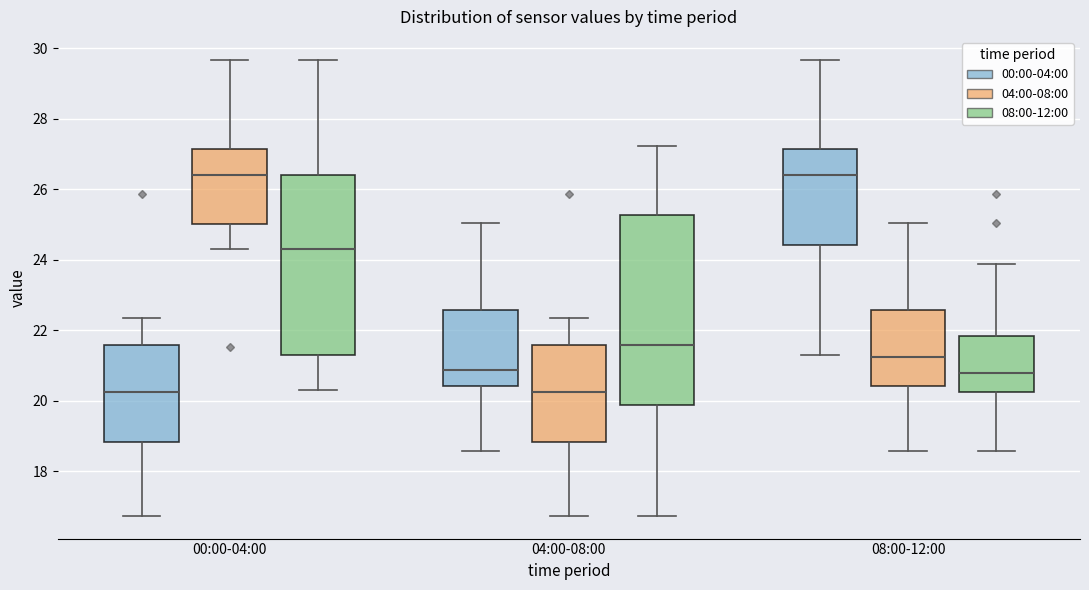

Reading left to right, read every box against the y-axis: the position of its median line, the range the box covers, and the ends of its whiskers. The values are not printed on the chart, so give them approximately, as read against the axis.

00:00-04:00 (00:00-04:00): median 20.2, box 18.8 to 21.6, whiskers 16.8 to 22.4
00:00-04:00 (04:00-08:00): median 26.4, box 25.0 to 27.2, whiskers 24.4 to 29.6
00:00-04:00 (08:00-12:00): median 24.4, box 21.4 to 26.4, whiskers 20.4 to 29.6
04:00-08:00 (00:00-04:00): median 20.8, box 20.4 to 22.6, whiskers 18.6 to 25.0
04:00-08:00 (04:00-08:00): median 20.2, box 18.8 to 21.6, whiskers 16.8 to 22.4
04:00-08:00 (08:00-12:00): median 21.6, box 19.8 to 25.2, whiskers 16.8 to 27.2
08:00-12:00 (00:00-04:00): median 26.4, box 24.4 to 27.2, whiskers 21.4 to 29.6
08:00-12:00 (04:00-08:00): median 21.2, box 20.4 to 22.6, whiskers 18.6 to 25.0
08:00-12:00 (08:00-12:00): median 20.8, box 20.2 to 21.8, whiskers 18.6 to 23.8